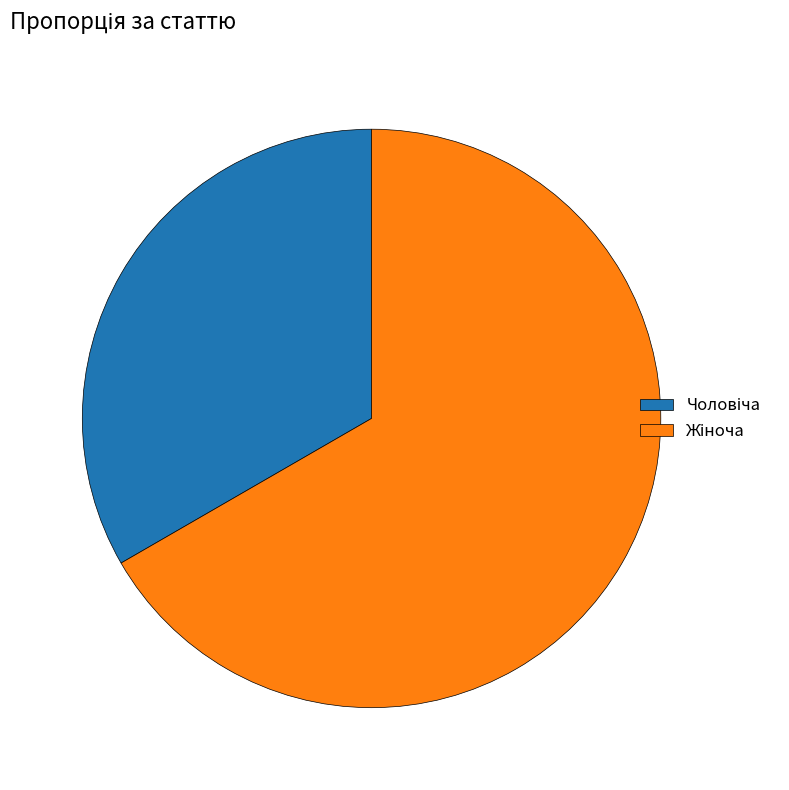

Is there any slice that represents more than half of the pie?

Yes